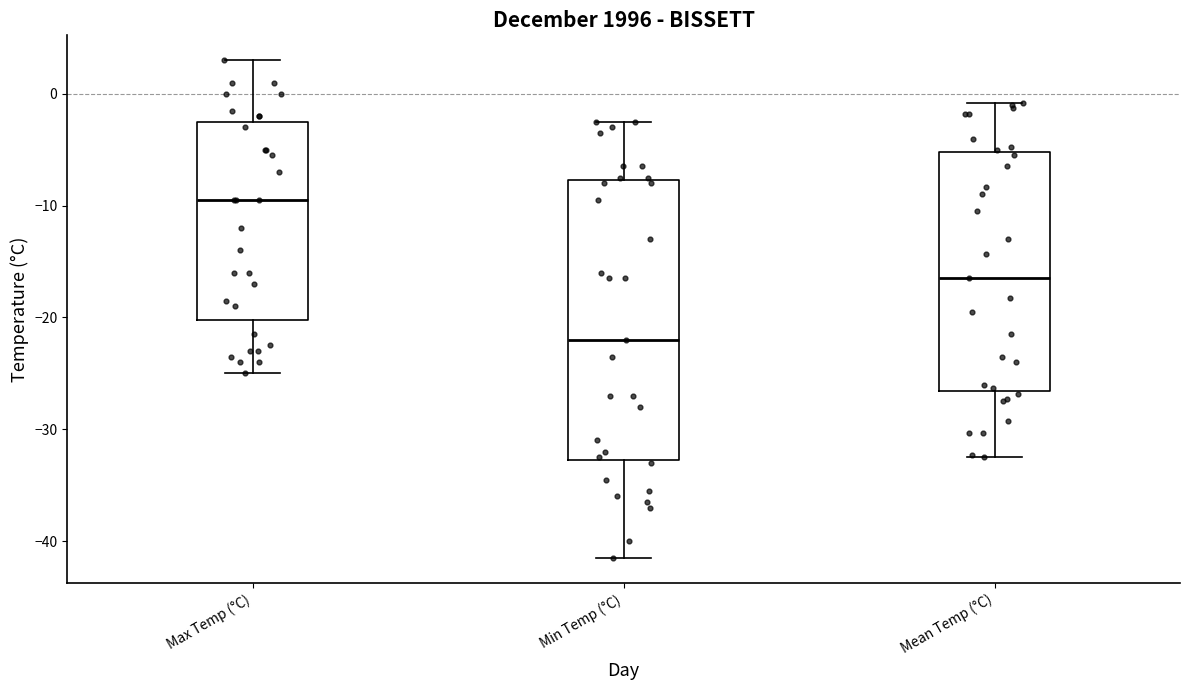

Reading left to right, transcribe this box plot: for each box, give where its median line is, the range the box spans, and where its two whiskers end, as read against the y-axis. The values are not printed on the chart, so give them approximately, as read against the axis.

Max Temp (°C): median -9, box -20 to -2, whiskers -25 to 3
Min Temp (°C): median -22, box -33 to -8, whiskers -41 to -2
Mean Temp (°C): median -16, box -27 to -5, whiskers -32 to -1